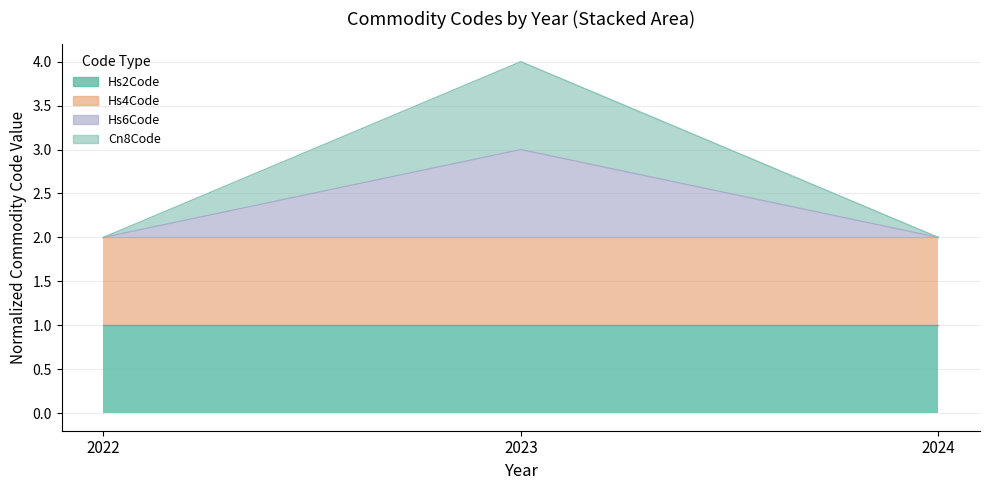

Does the chart have visible grid lines?

Yes